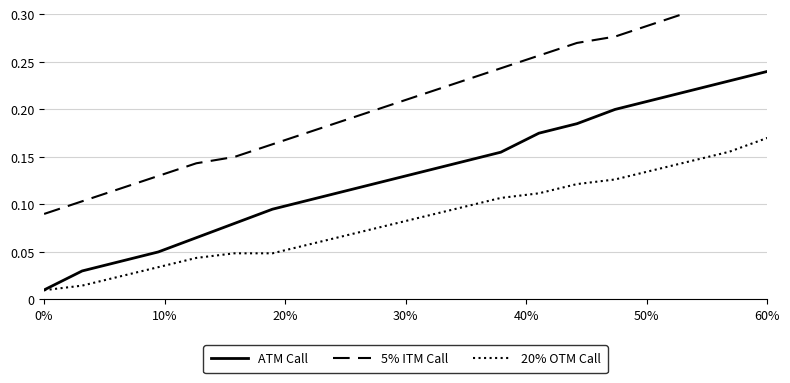

At how many categories does at least one series exceed 0?

20